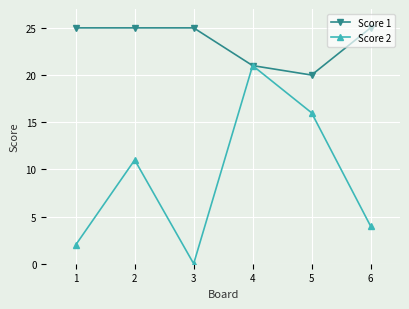

What is the value of the Score 1 point at the 4th from the left?

21